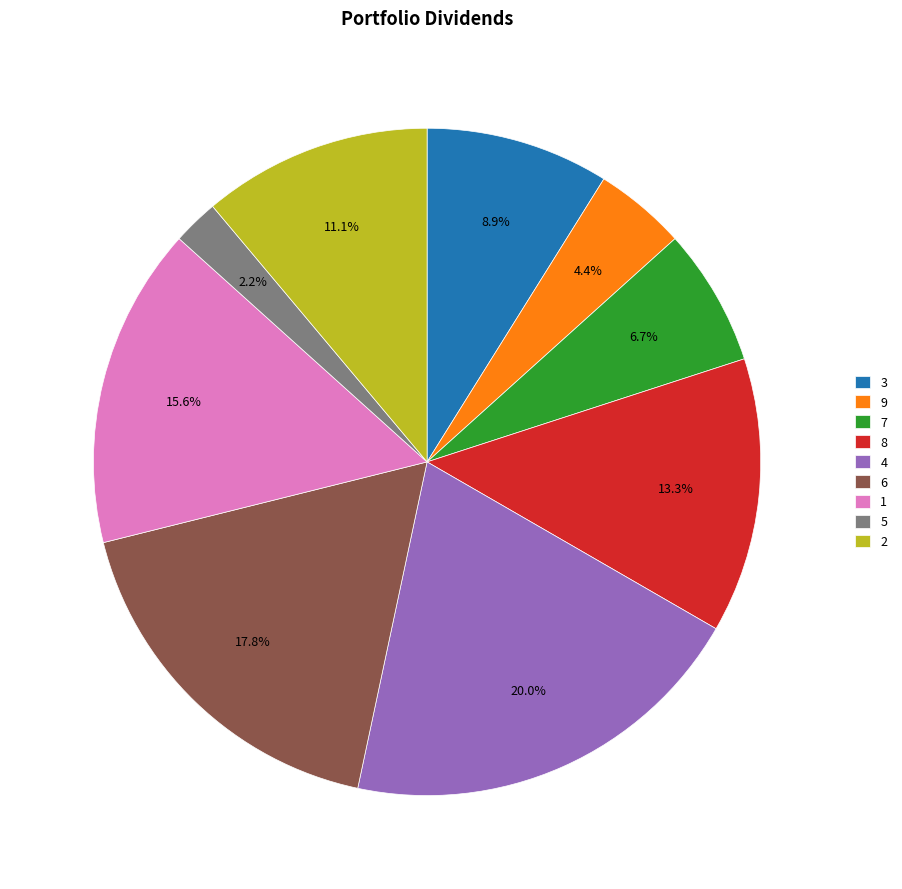

To the nearest percent, what is the combined percentage of 7 and 9?

11%